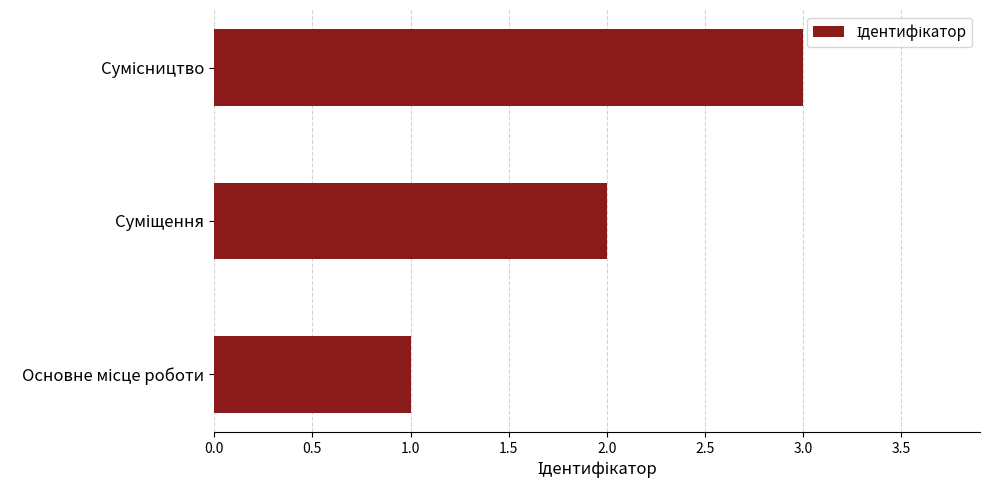

How many series are shown in this chart?

1